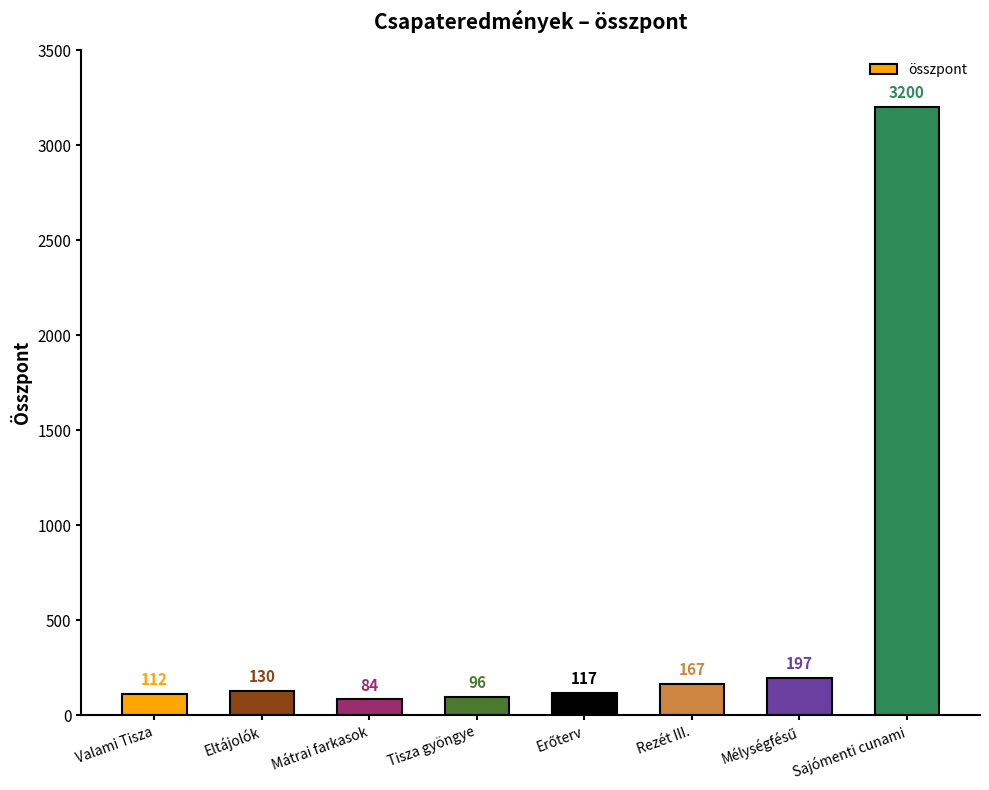

At which category does the chart reach its minimum across all series?

Mátrai farkasok